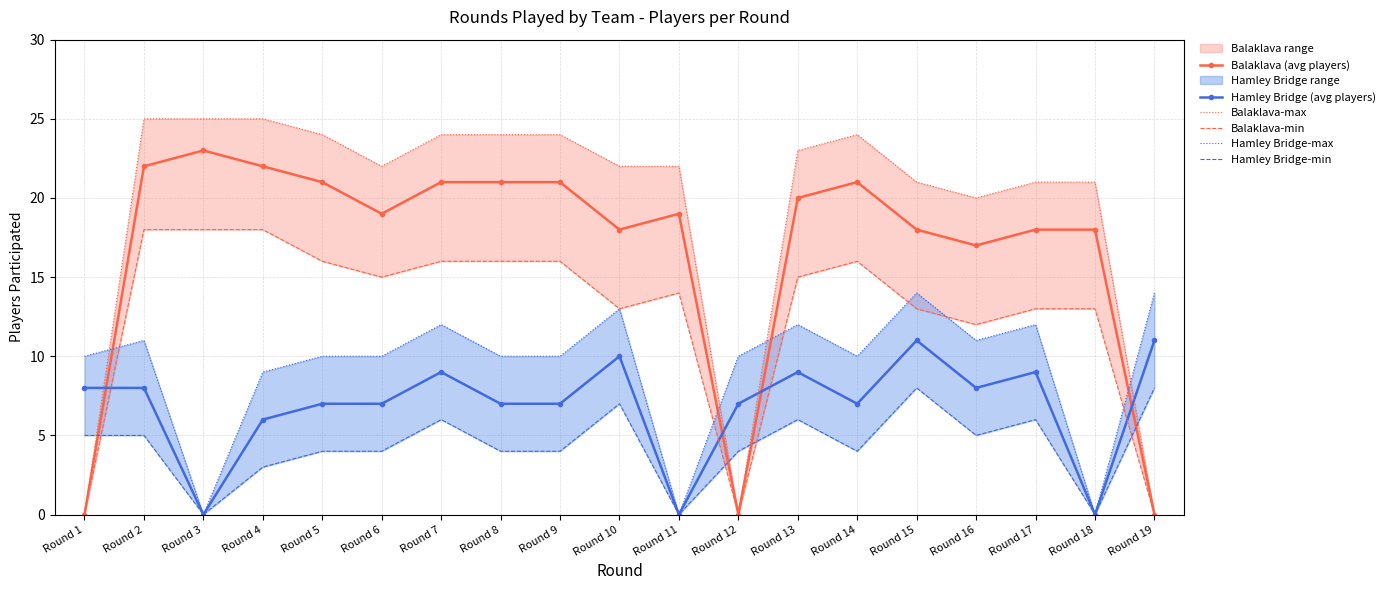

Reading right to left, extract all data points from this chart.

Balaklava (avg players): Round 19=0	Round 18=18	Round 17=18	Round 16=17	Round 15=18	Round 14=21	Round 13=20	Round 12=0	Round 11=19	Round 10=18	Round 9=21	Round 8=21	Round 7=21	Round 6=19	Round 5=21	Round 4=22	Round 3=23	Round 2=22	Round 1=0
Hamley Bridge (avg players): Round 19=11	Round 18=0	Round 17=9	Round 16=8	Round 15=11	Round 14=7	Round 13=9	Round 12=7	Round 11=0	Round 10=10	Round 9=7	Round 8=7	Round 7=9	Round 6=7	Round 5=7	Round 4=6	Round 3=0	Round 2=8	Round 1=8
Balaklava-max: Round 19=0	Round 18=21	Round 17=21	Round 16=20	Round 15=21	Round 14=24	Round 13=23	Round 12=0	Round 11=22	Round 10=22	Round 9=24	Round 8=24	Round 7=24	Round 6=22	Round 5=24	Round 4=25	Round 3=25	Round 2=25	Round 1=0
Balaklava-min: Round 19=0	Round 18=13	Round 17=13	Round 16=12	Round 15=13	Round 14=16	Round 13=15	Round 12=0	Round 11=14	Round 10=13	Round 9=16	Round 8=16	Round 7=16	Round 6=15	Round 5=16	Round 4=18	Round 3=18	Round 2=18	Round 1=0
Hamley Bridge-max: Round 19=14	Round 18=0	Round 17=12	Round 16=11	Round 15=14	Round 14=10	Round 13=12	Round 12=10	Round 11=0	Round 10=13	Round 9=10	Round 8=10	Round 7=12	Round 6=10	Round 5=10	Round 4=9	Round 3=0	Round 2=11	Round 1=10
Hamley Bridge-min: Round 19=8	Round 18=0	Round 17=6	Round 16=5	Round 15=8	Round 14=4	Round 13=6	Round 12=4	Round 11=0	Round 10=7	Round 9=4	Round 8=4	Round 7=6	Round 6=4	Round 5=4	Round 4=3	Round 3=0	Round 2=5	Round 1=5